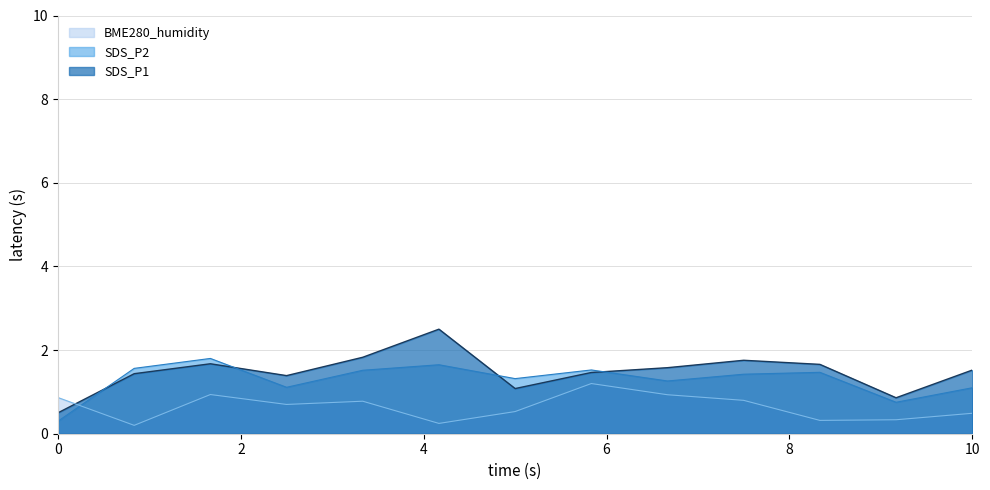

What is the minimum value for BME280_humidity?

0.2